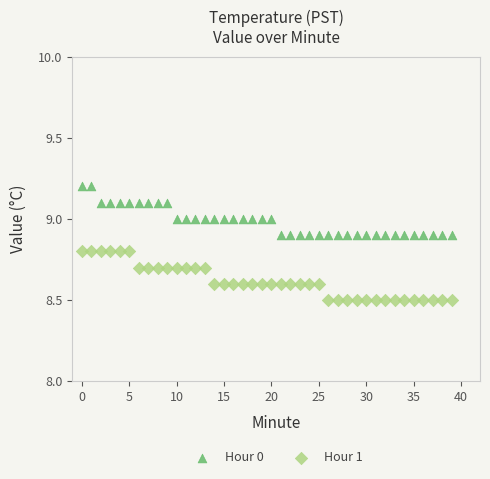

Which series reaches the minimum Y coordinate?

Hour 1